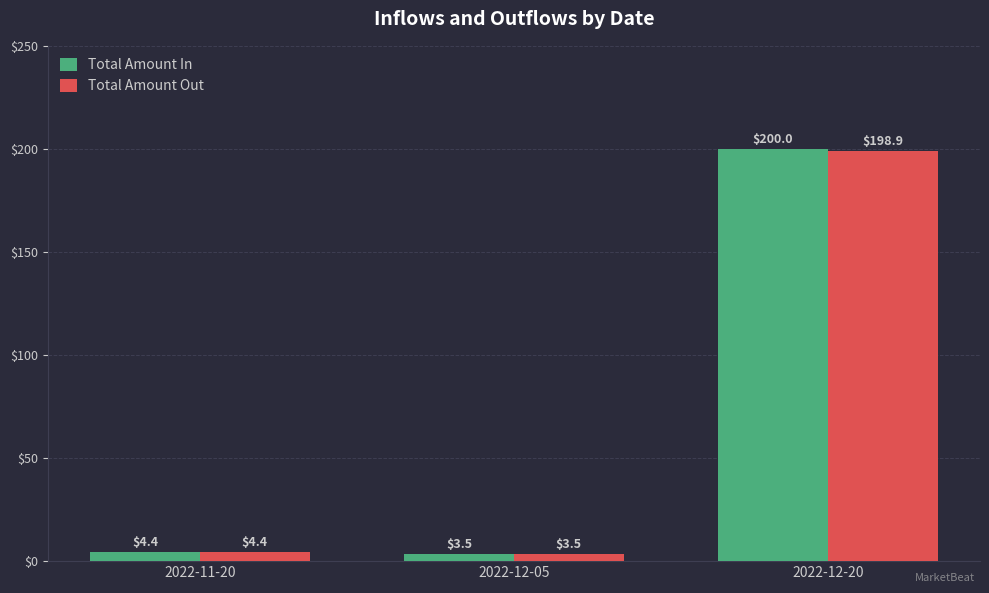

What is the total value across all series at 2022-12-05?

7.0